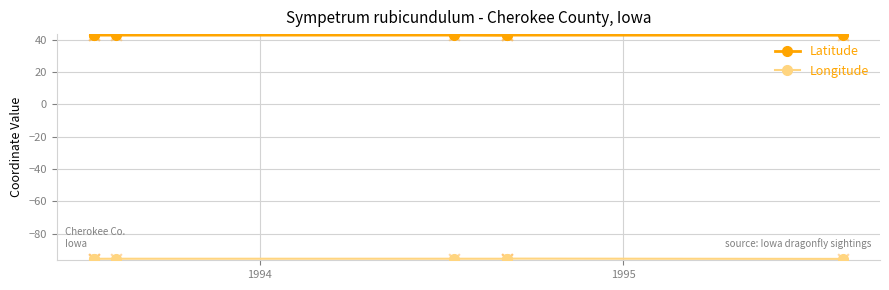

What are all the series names shown in the legend?

Latitude, Longitude